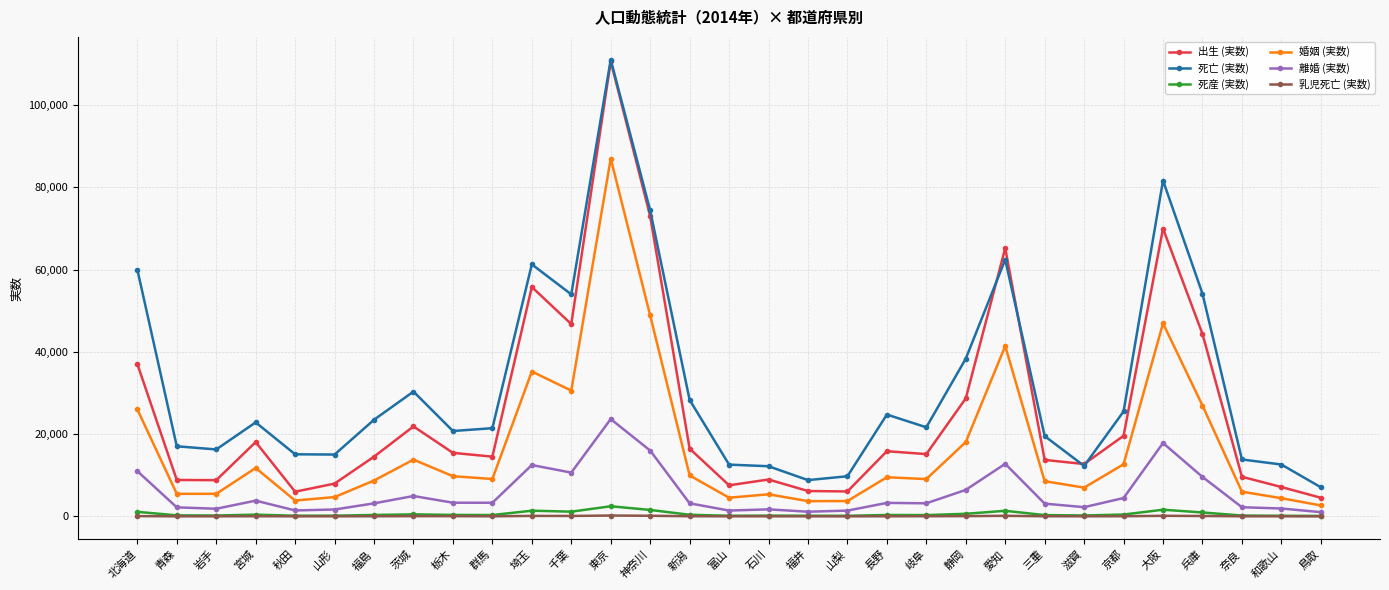

Where is the first local maximum for 出生 (実数)?

宮城